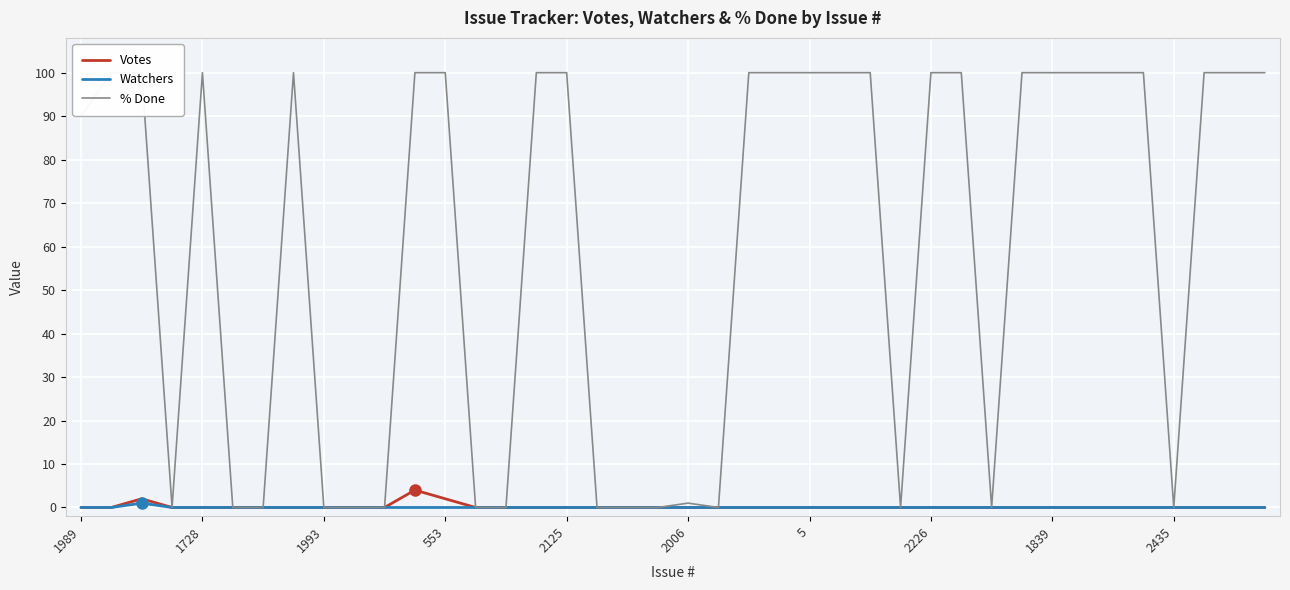

True or false: Votes and Watchers cross at least once.

False